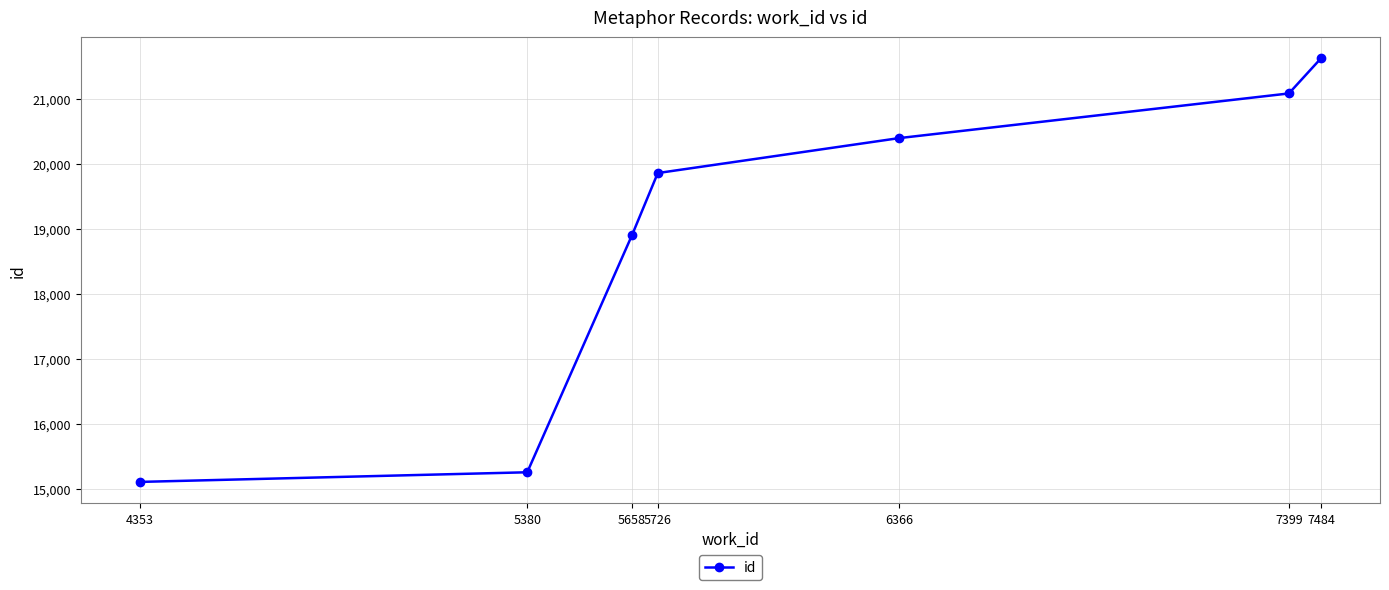

What is the value of the 1st point from the left?

15114